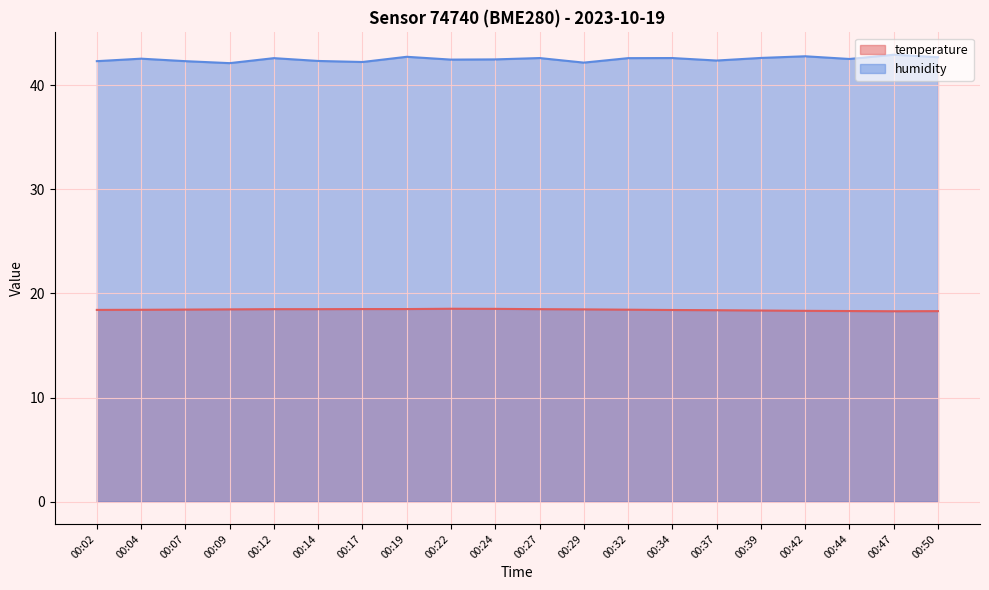

Which series has the largest total across all categories?

humidity